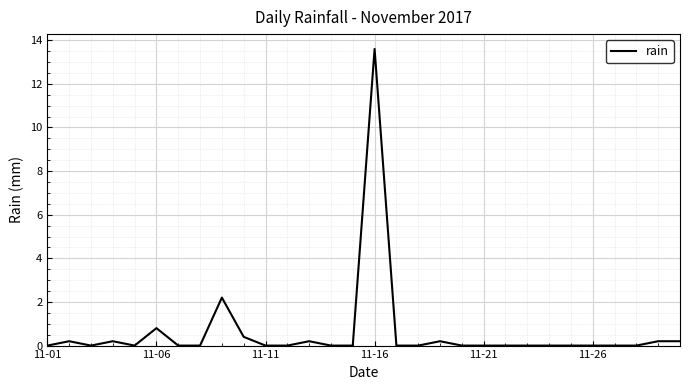

What is the greatest value displayed?

13.6